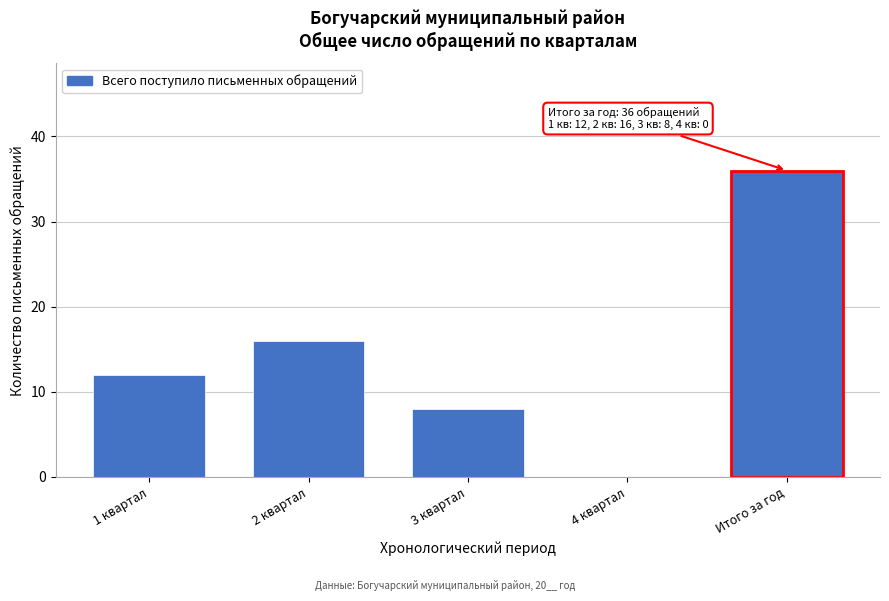

Reading right to left, list all the values displayed in this chart.

Итого за год=36	4 квартал=0	3 квартал=8	2 квартал=16	1 квартал=12